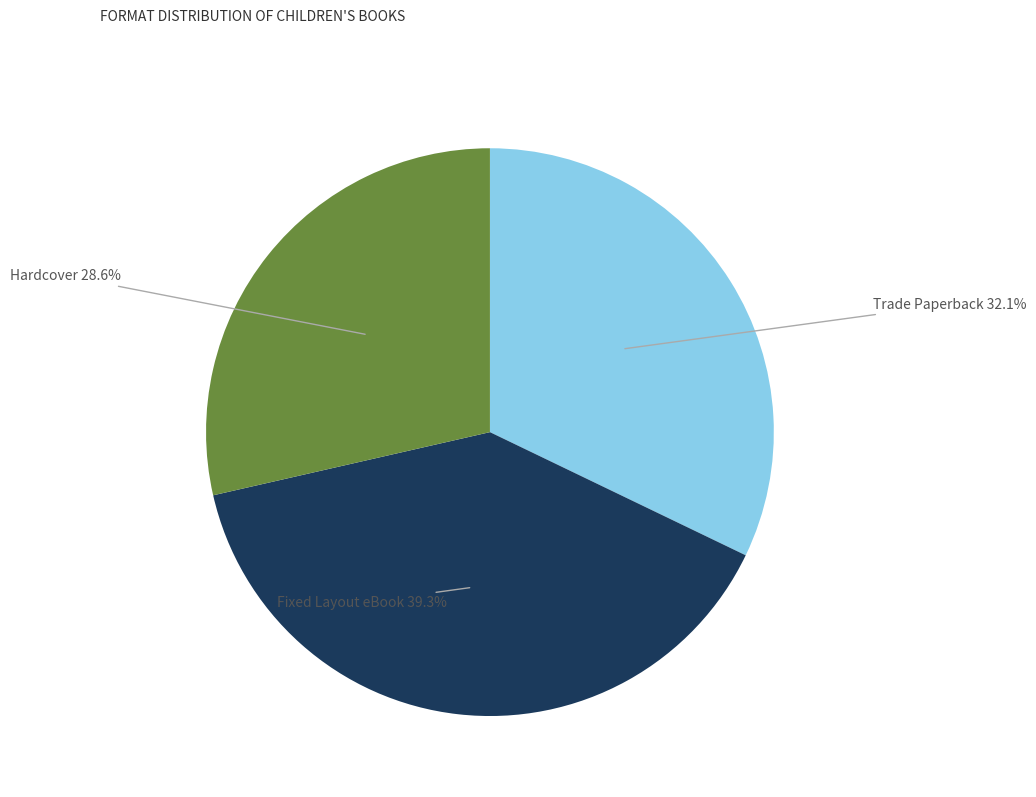

The Hardcover slice represents 29% of the pie. True or false?

True